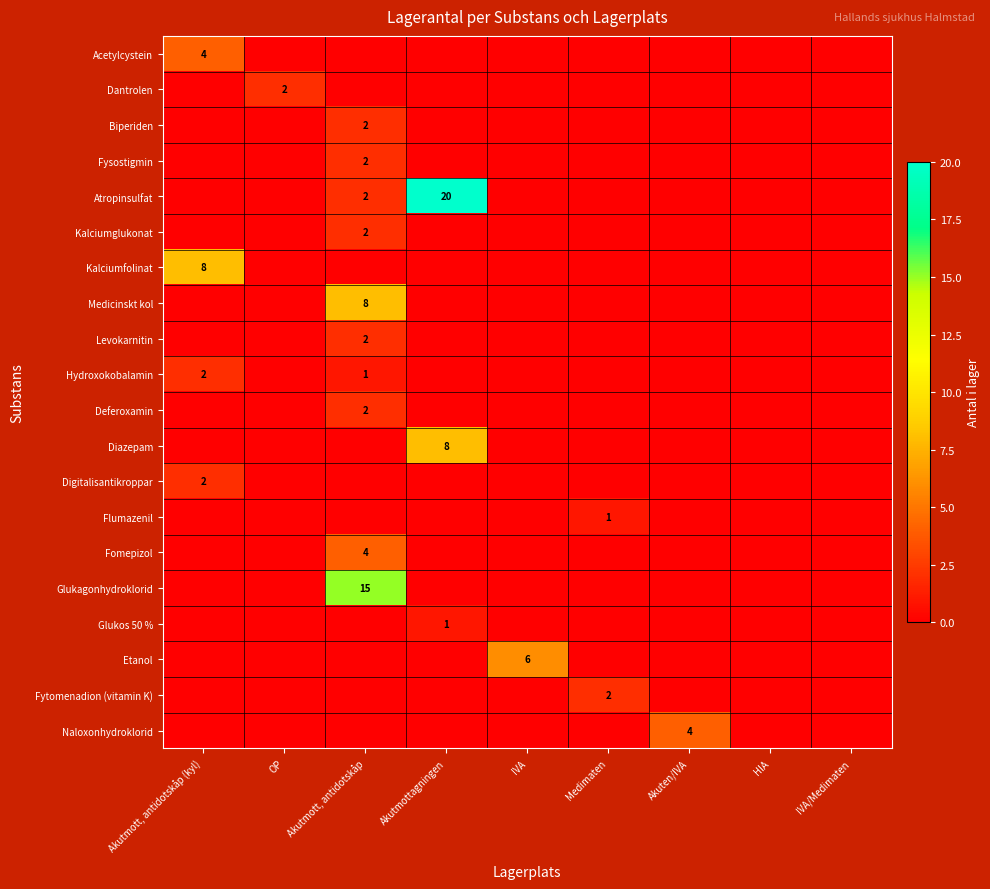

What is the difference between the highest and lowest values at OP?

2